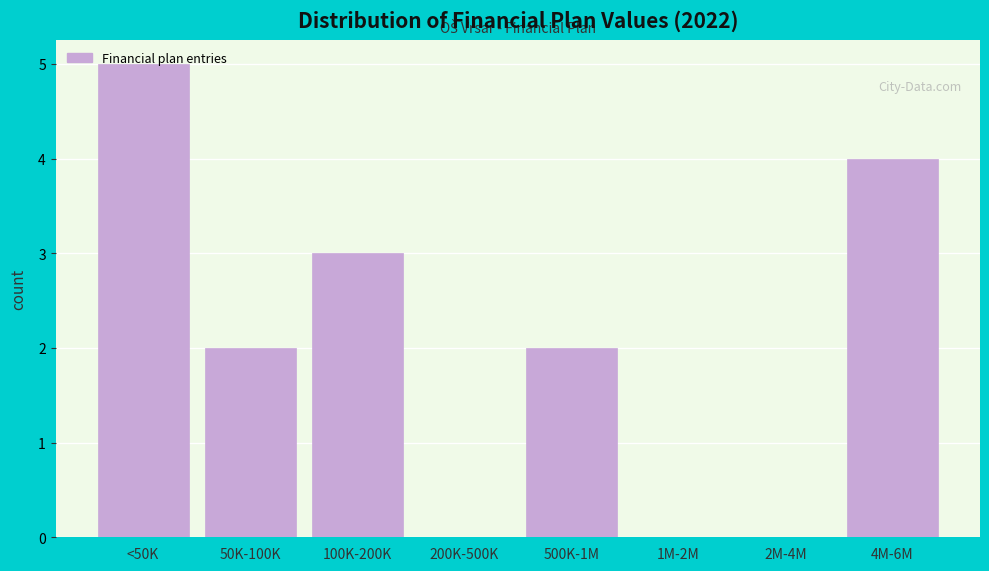

What is the sum of all values?

16